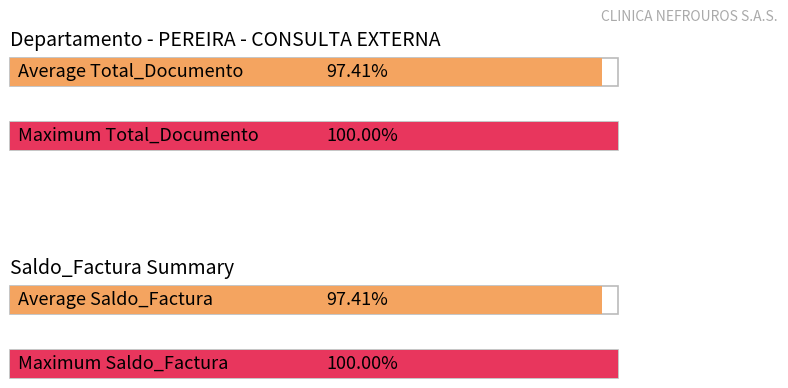

The Total_Documento series shows 19433 at MARLENY RESTREPO OSORIO. True or false?

False